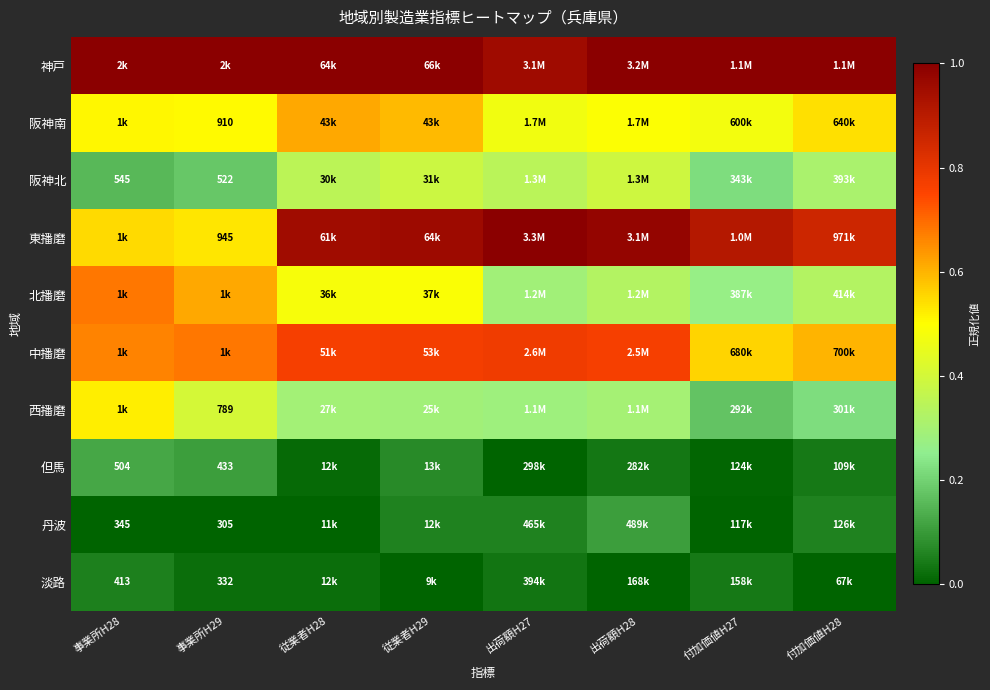

What is the highest value of the 中播磨 series?

0.8